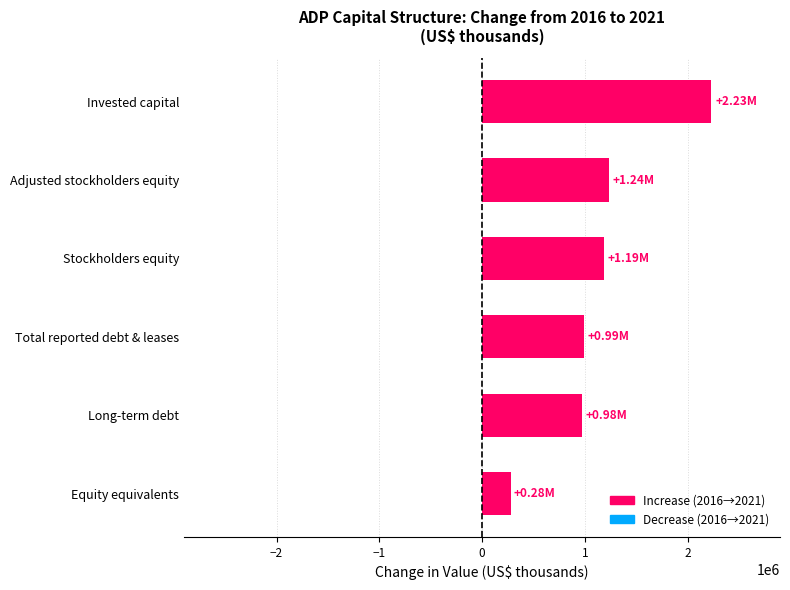

What is the ratio of the value at Total reported debt & leases to the value at Long-term debt?

1.0